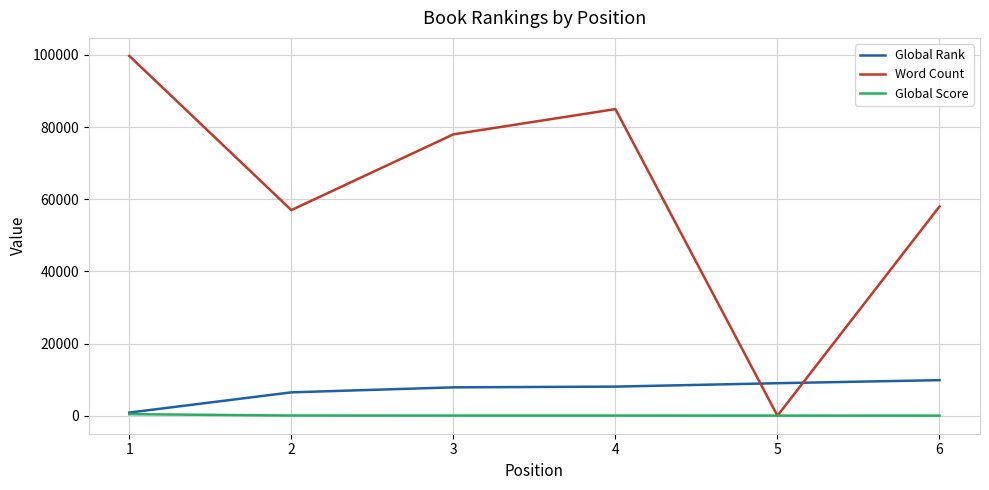

After their last crossing, which series has the higher values: Global Rank or Word Count?

Word Count